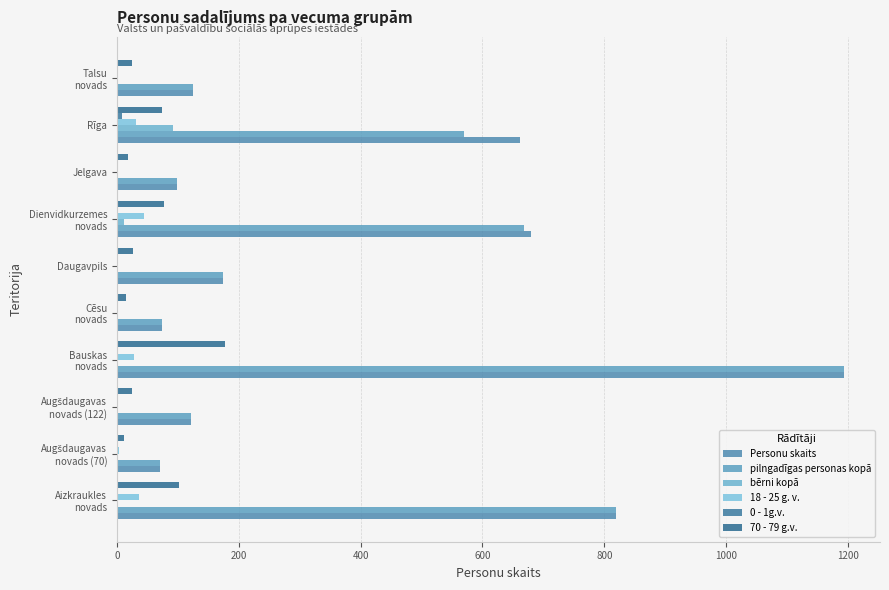

What is the sum of all pilngadīgas personas kopā values?

3914